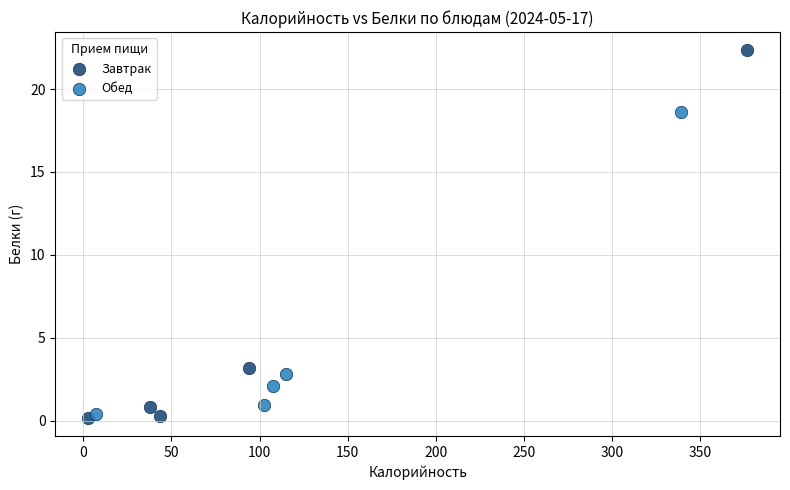

Which series contains the highest Y value?

Завтрак